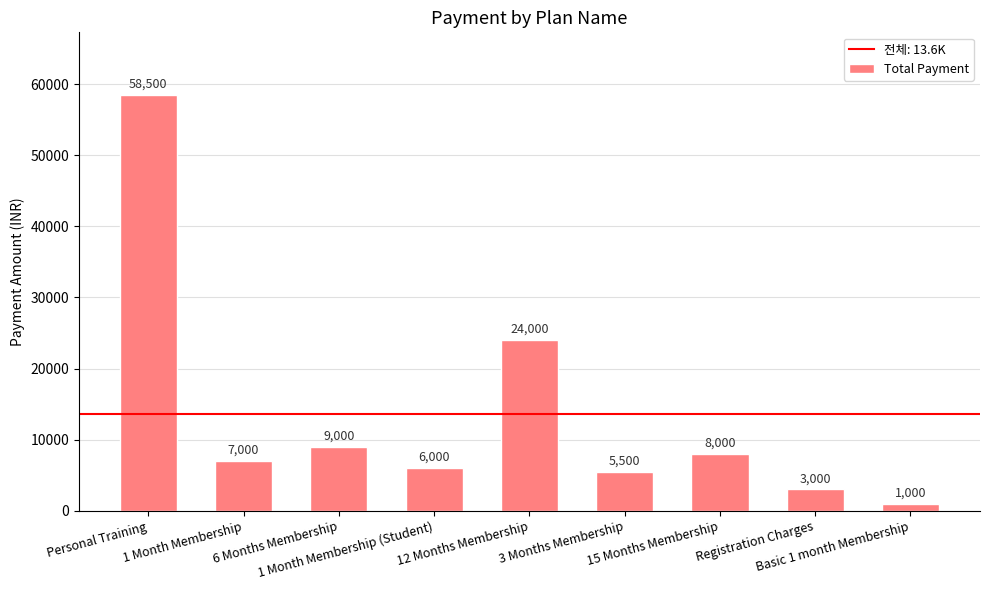

Reading left to right, extract all data points from this chart.

Personal Training=58500	1 Month Membership=7000	6 Months Membership=9000	1 Month Membership (Student)=6000	12 Months Membership=24000	3 Months Membership=5500	15 Months Membership=8000	Registration Charges=3000	Basic 1 month Membership=1000